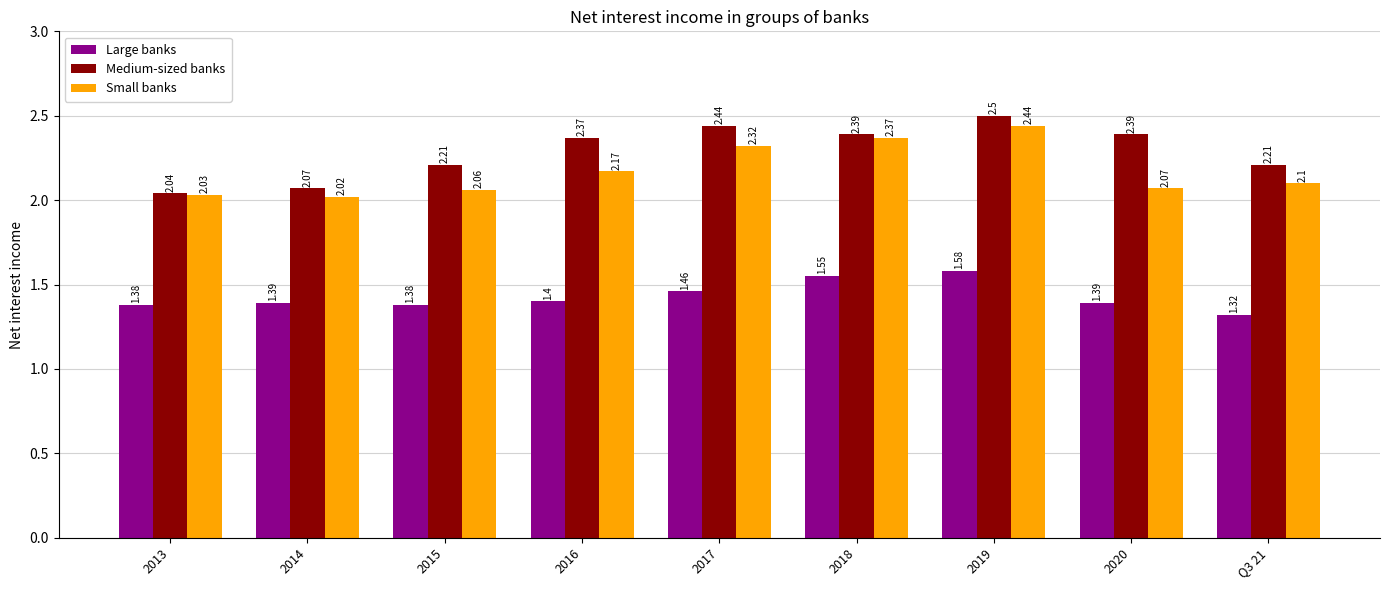

Which series has the largest range (max minus min)?

Medium-sized banks